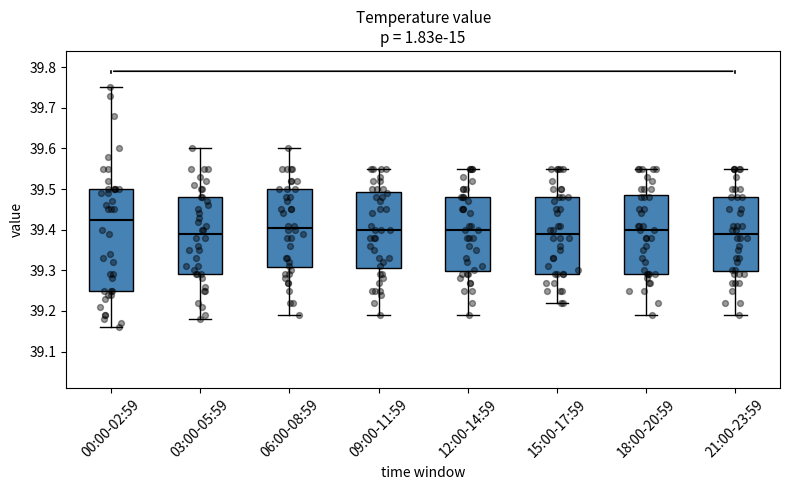

Where is the upper edge of the box for 18:00-20:59 on the y-axis? The values are not printed on the chart, so give them approximately, as read against the axis.

39.49